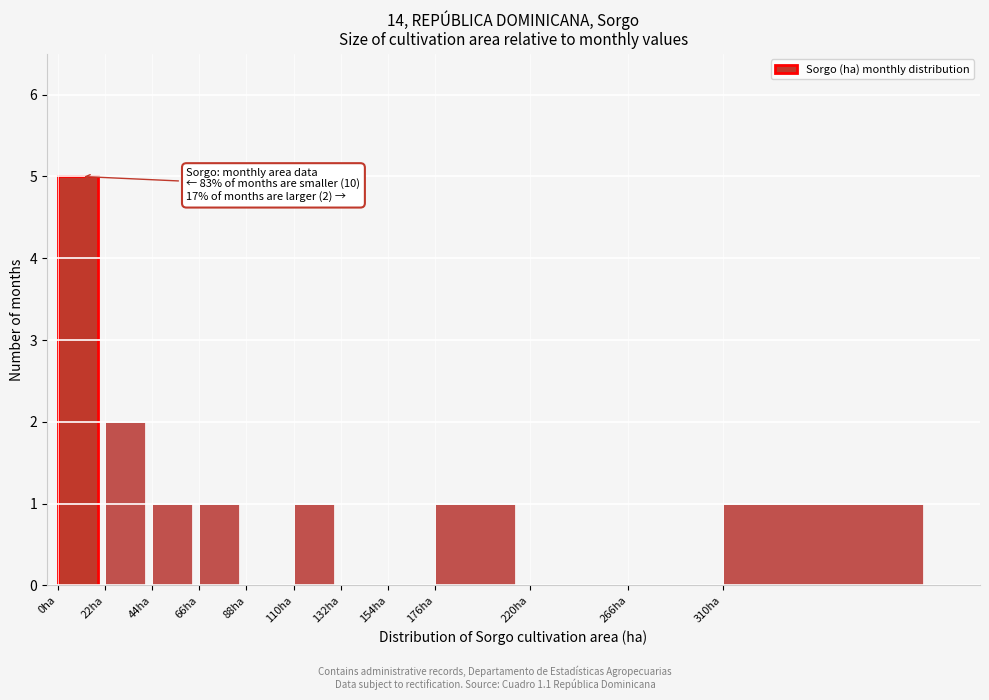

Reading left to right, transcribe all the data shown in this chart.

0ha=5	22ha=2	44ha=1	66ha=1	88ha=0	110ha=1	132ha=0	154ha=0	176ha=1	220ha=0	266ha=0	310ha=1